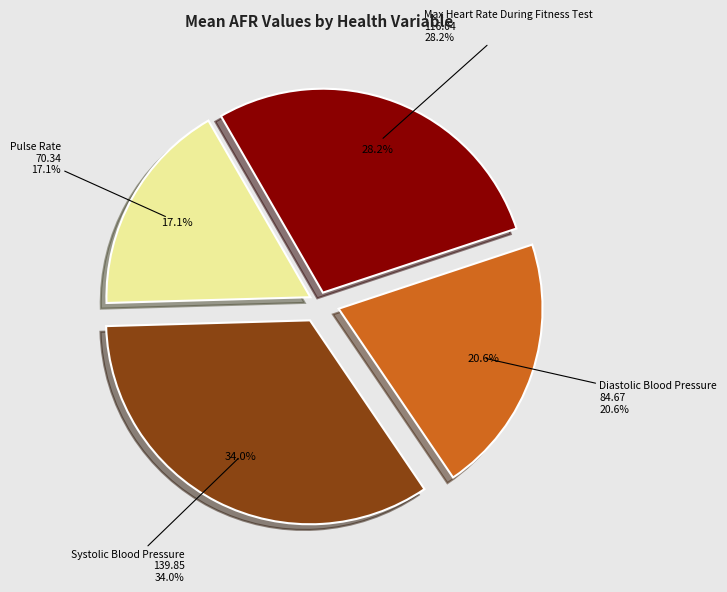

Count the number of slices in the pie.

4